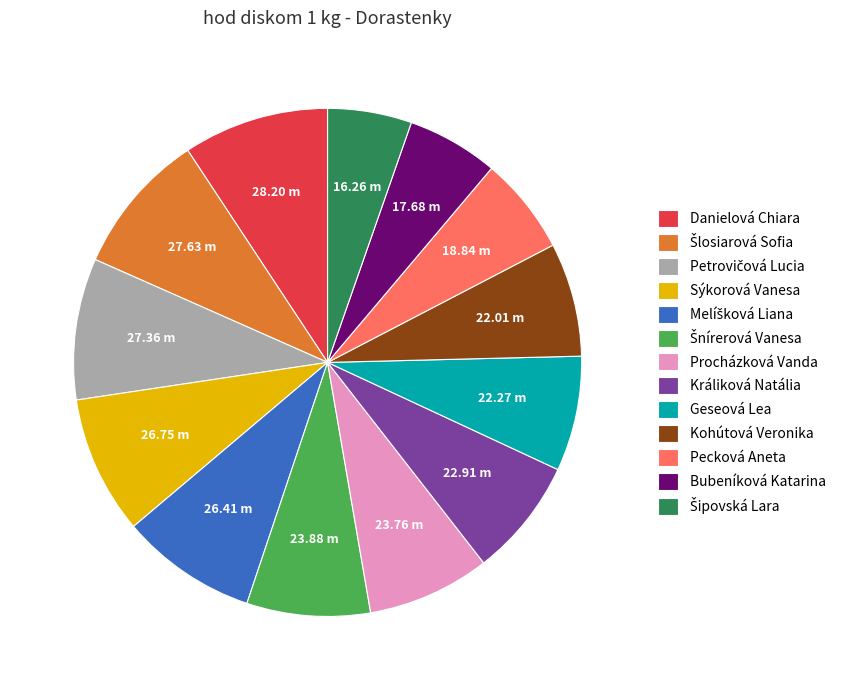

Approximately how many times larger is the value at Králiková Natália compared to Danielová Chiara?

0.8